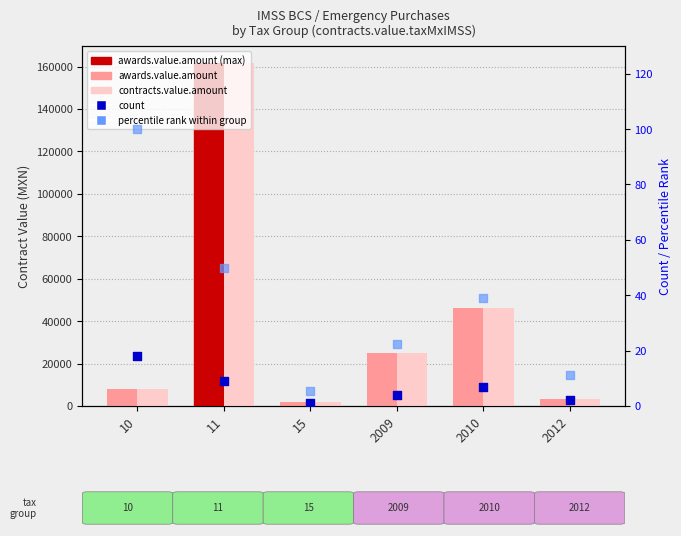

Which series reaches the minimum Y coordinate?

count